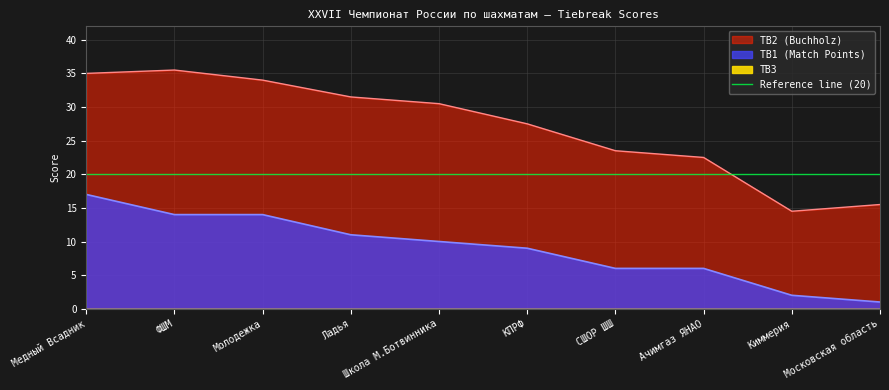

At which label does TB1 first exceed 10?

Медный Всадник